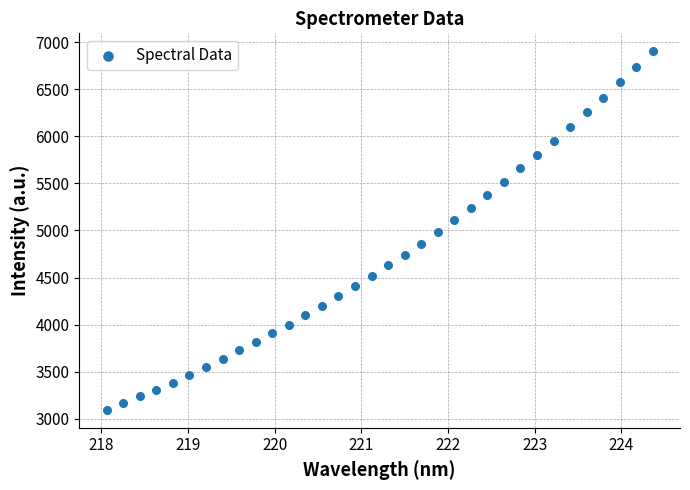

What is the range of X values (max minus min)?

6.3